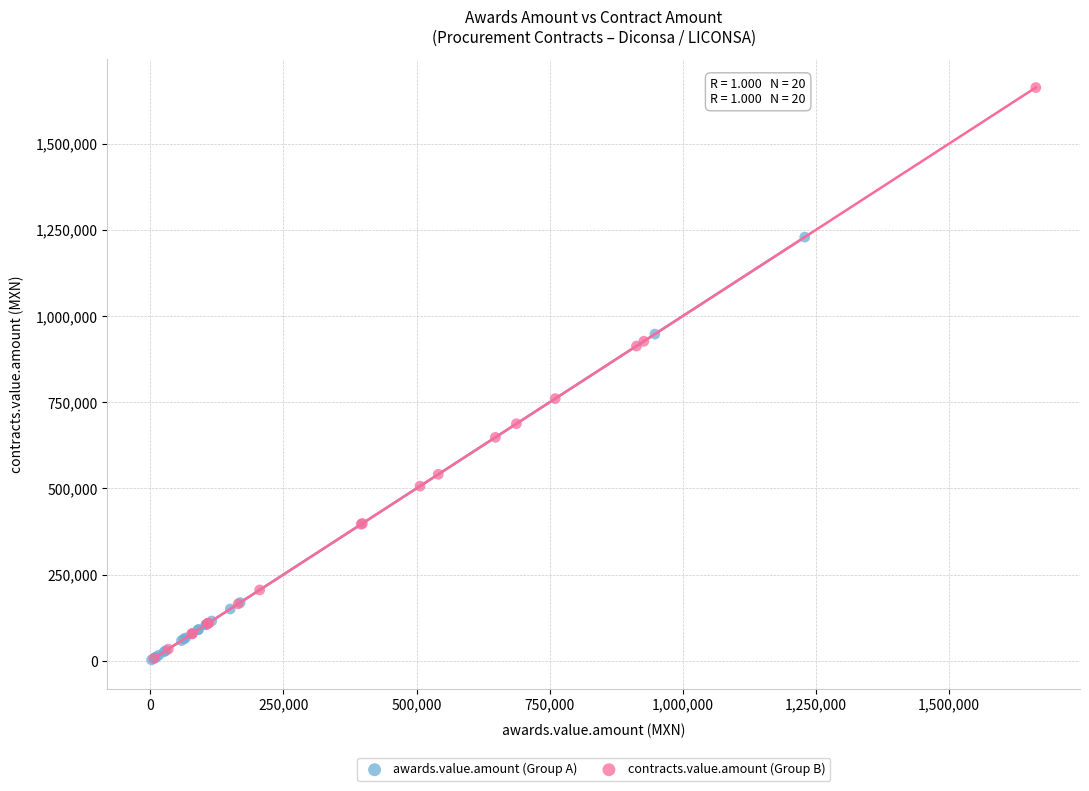

What are all the series names shown in the legend?

awards.value.amount (Group A), contracts.value.amount (Group B)